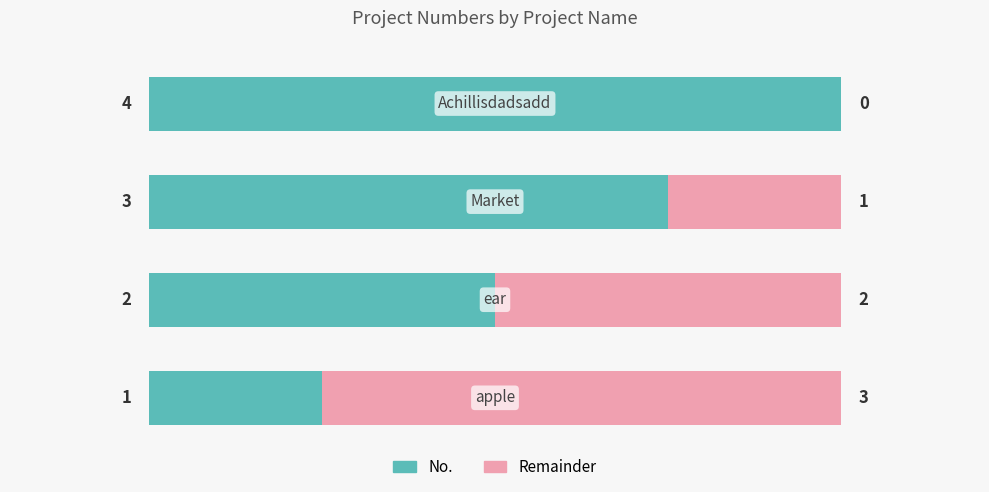

What is the value of the Remainder bar at the 2nd from the left?

2